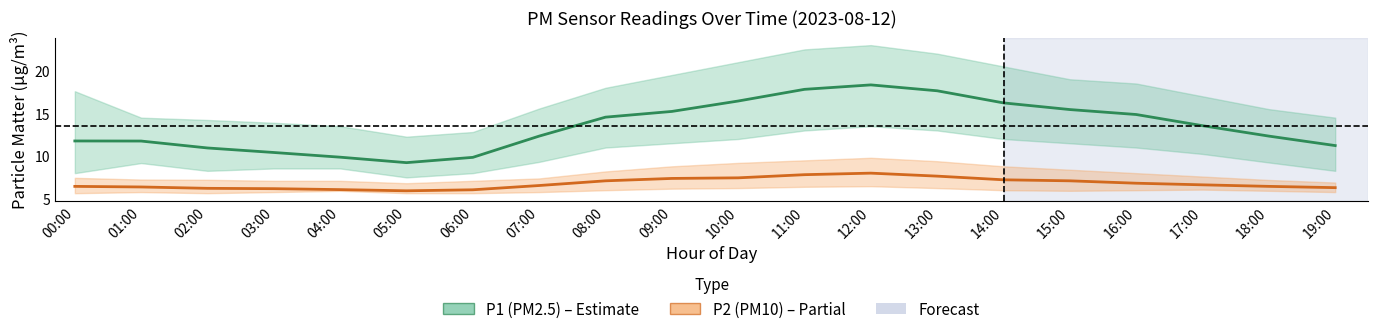

What is the greatest value displayed?

18.3